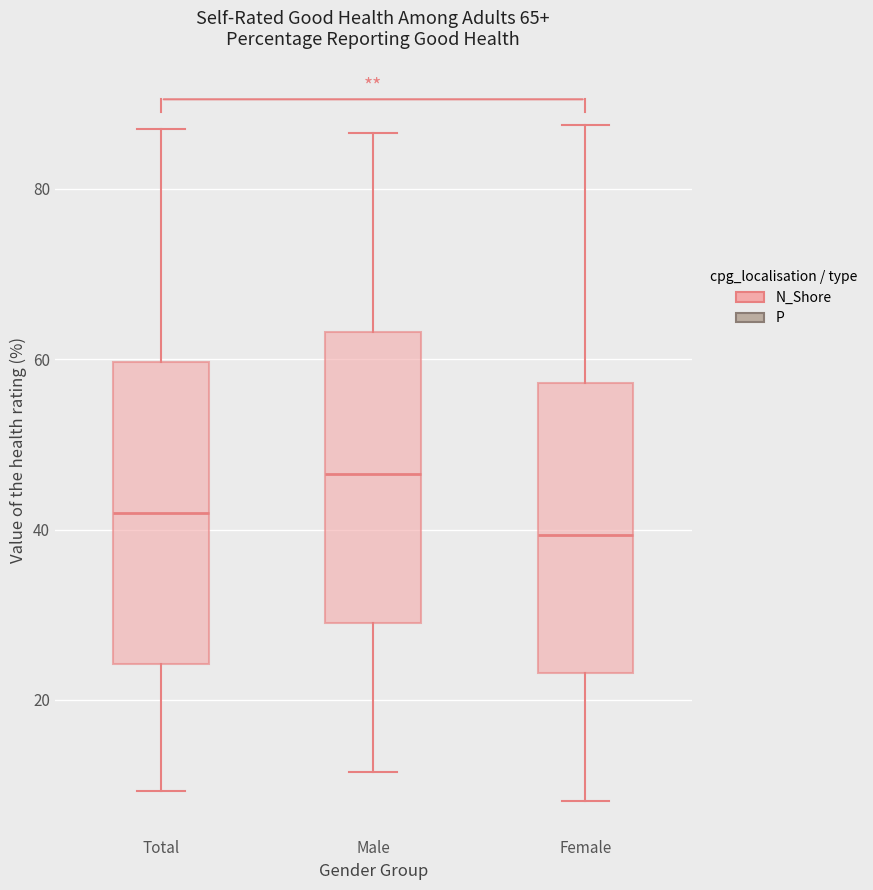

Which box's median line is the highest?

Male